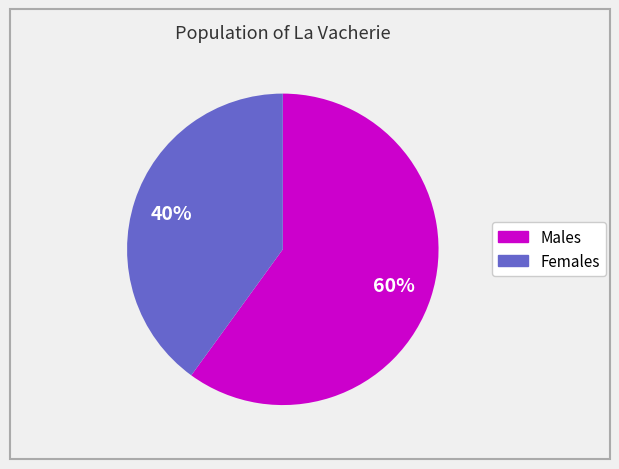

Is there a majority slice in this chart?

Yes